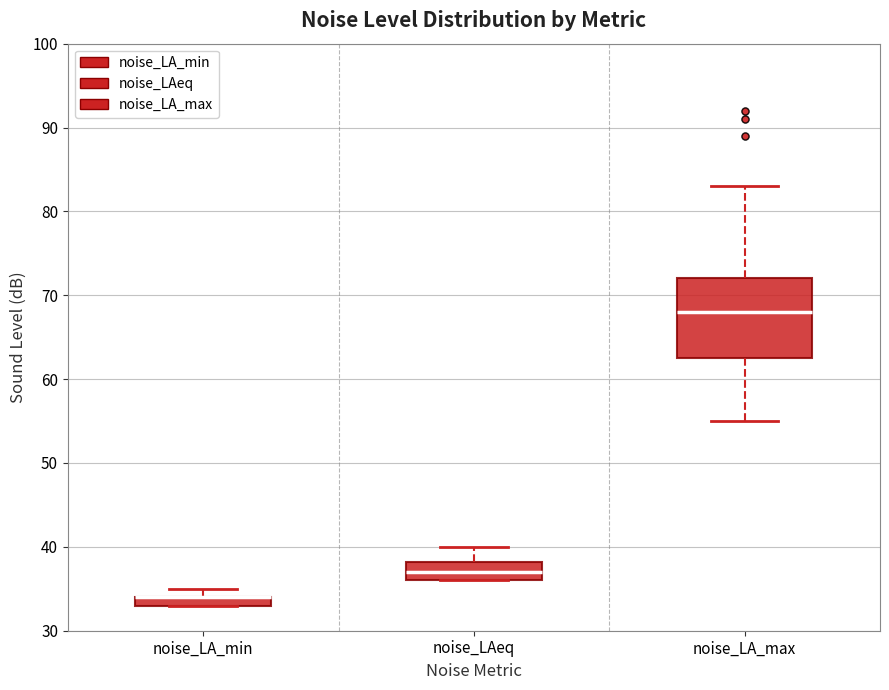

Comparing the boxes themselves (not the whiskers), which one is the tallest?

noise_LA_max